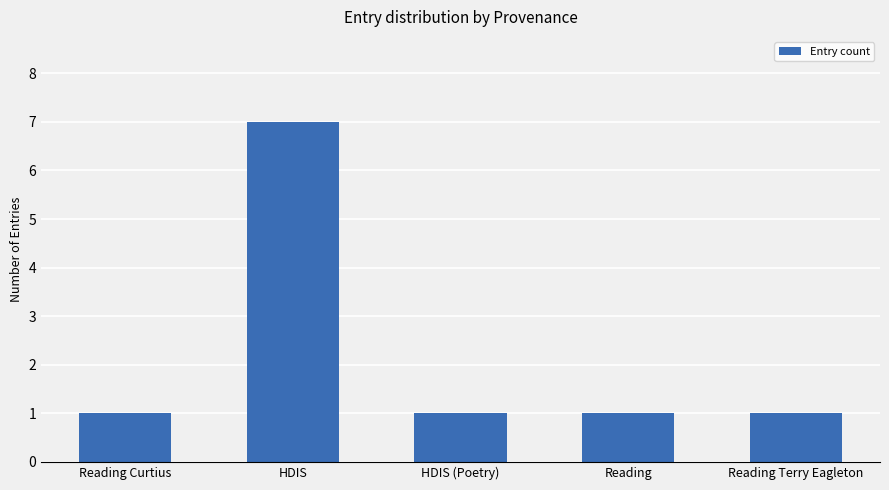

What is the maximum value shown in the chart?

7